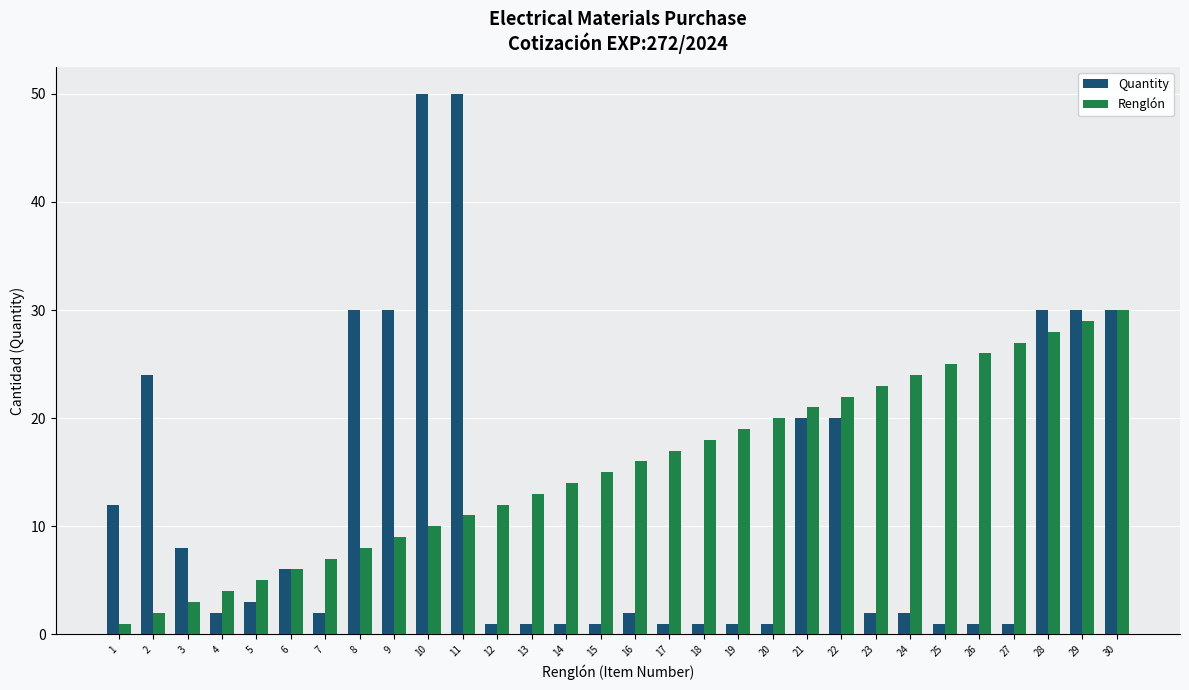

At which category is the sum across all series the highest?

11